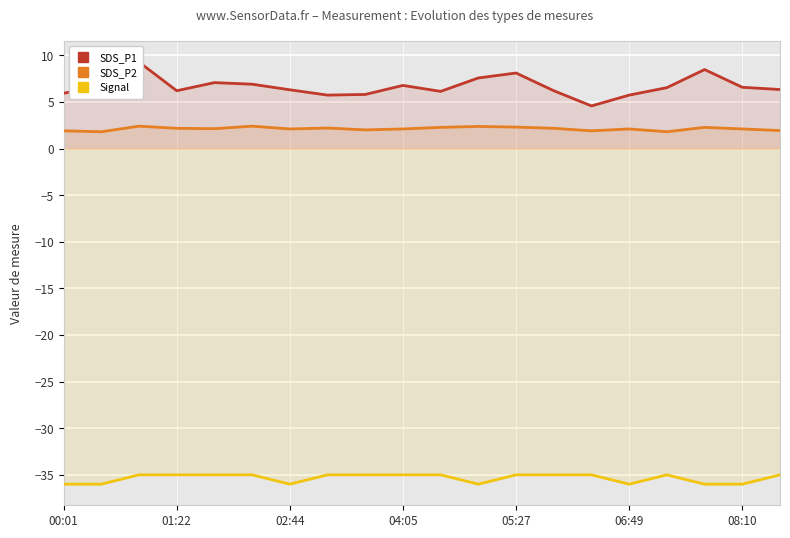

Is it true that SDS_P2 equals 2.1 at 04:05?

True